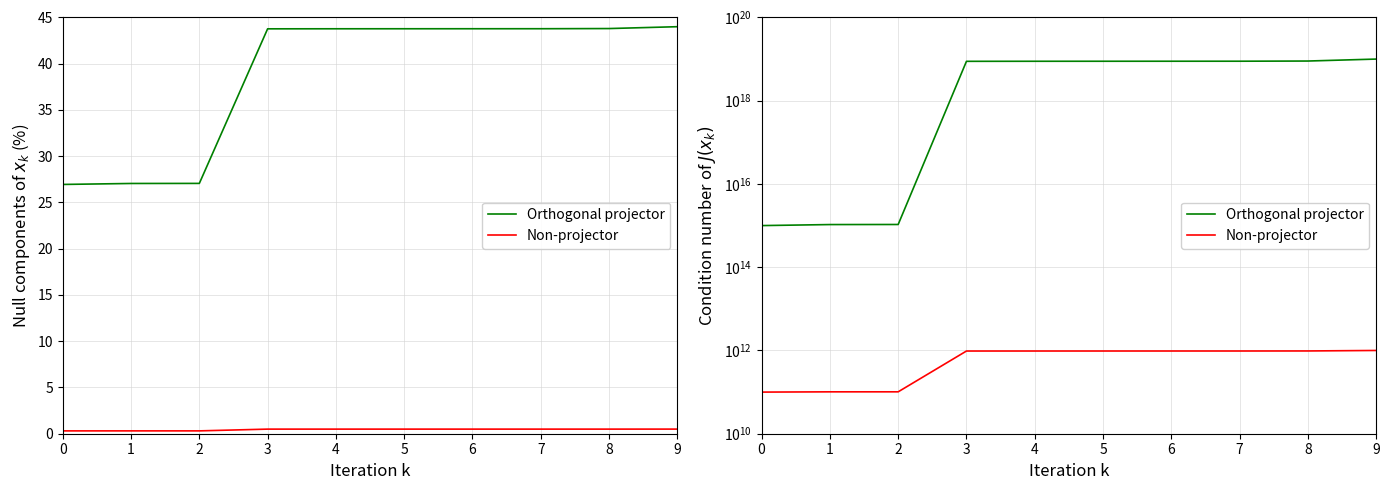

Reading right to left, list all the values displayed in this chart.

Orthogonal projector: 10000000000000000000.0	8974886660354950144.0	8884626129641467904.0	8875650154238311424.0	8866683247099061248.0	8857725399062213632.0	8830906118089713664.0	1062524355261325.4	1058237062045324.1	1000000000000000.0
Non-projector: 1000000000000.0	973323576318.9	970867111156.1	970621805876.5	970376562577.3	970131381242.8	969396208870.8	101527741055.0	101425169433.8	100000000000.0